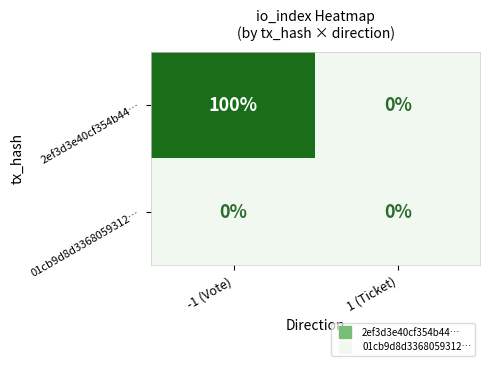

Which series has the largest range (max minus min)?

2ef3d3e40cf354b44…